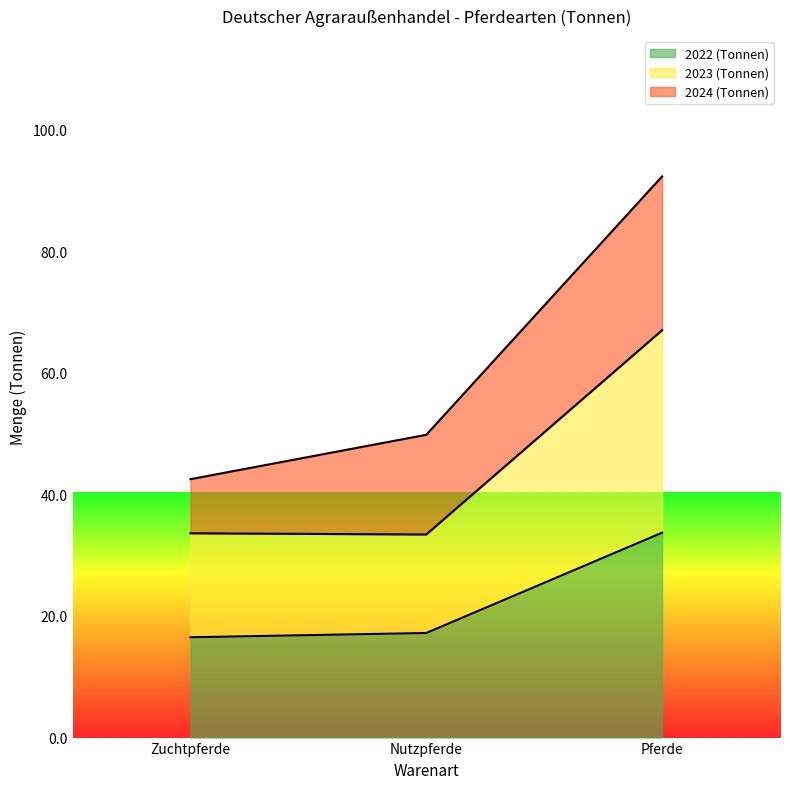

Read the 2022 (Tonnen) value at Nutzpferde.

17.2